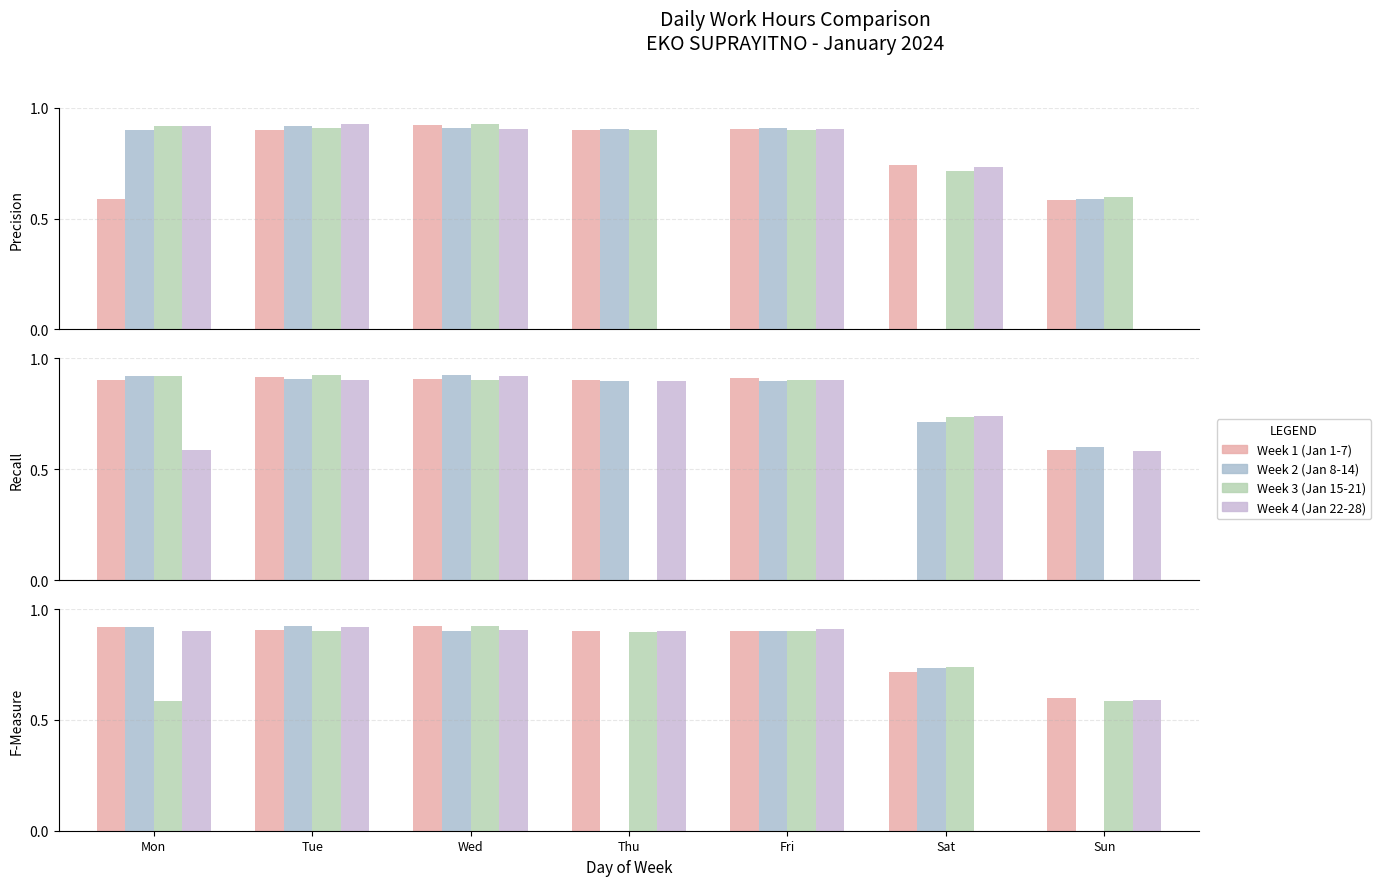

Are the bars horizontal?

No